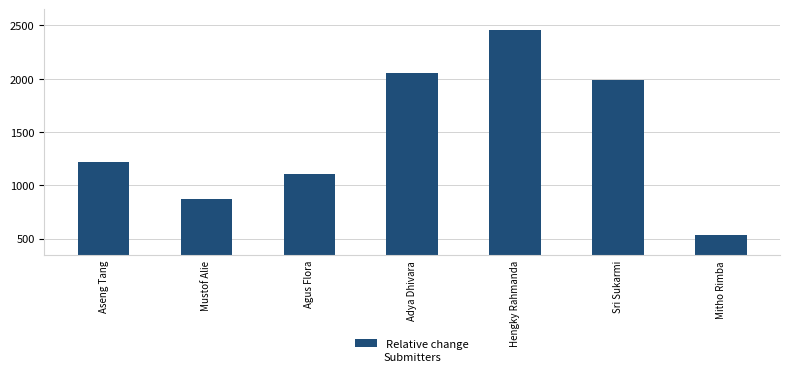

What is the difference between the second highest and second lowest values?

1184